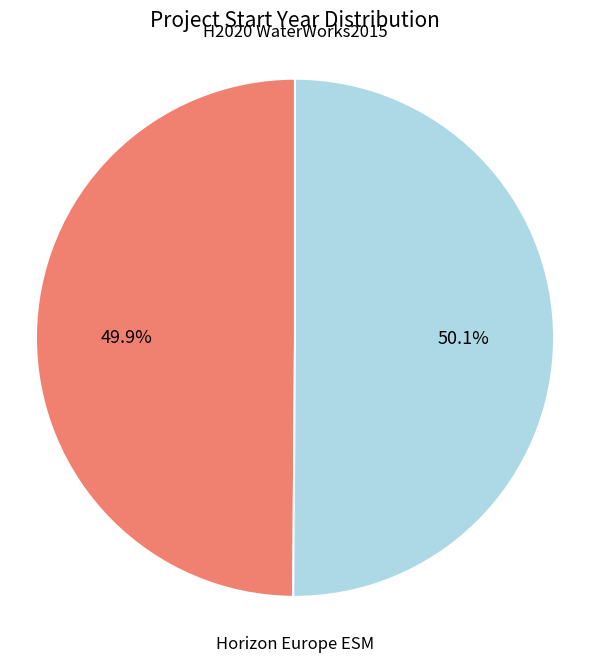

Is there any slice that represents more than half of the pie?

Yes